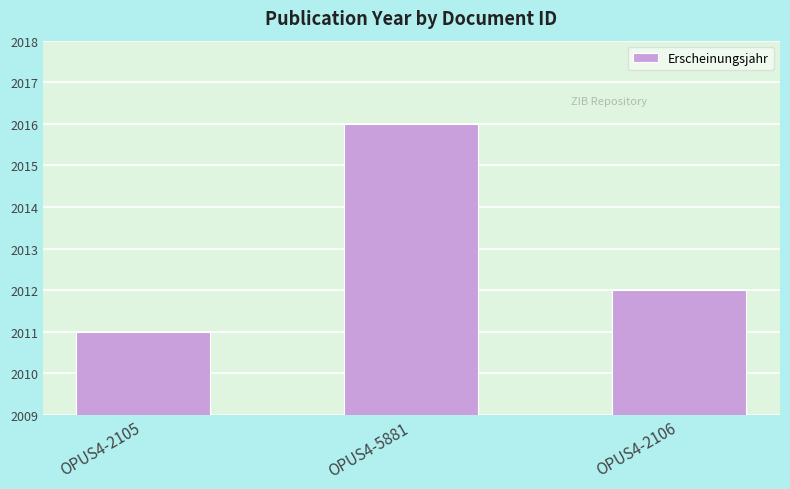

Between OPUS4-2106 and OPUS4-2105, which is larger?

OPUS4-2106